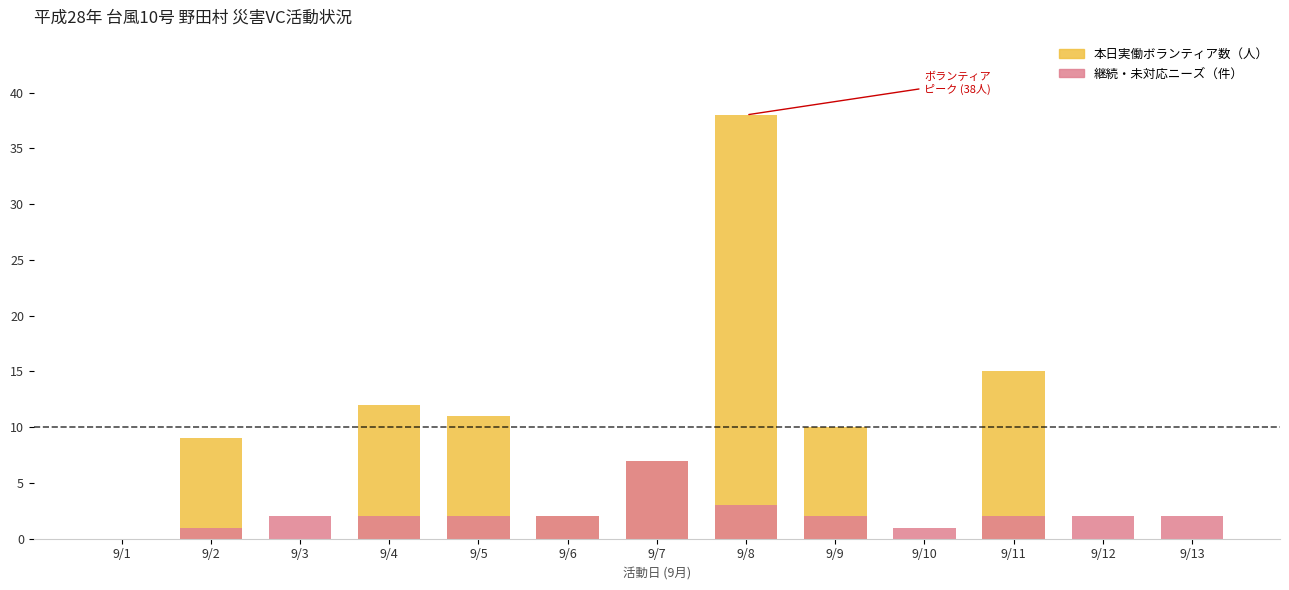

List the series in order of their peak value, highest first.

本日実働ボランティア数（人）, 継続・未対応ニーズ（件）